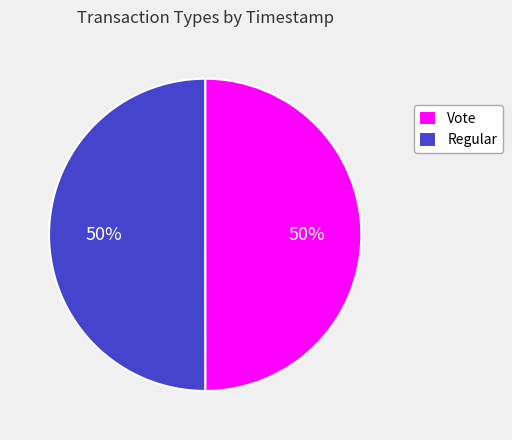

Combined, do Regular and Vote account for over 50%?

Yes